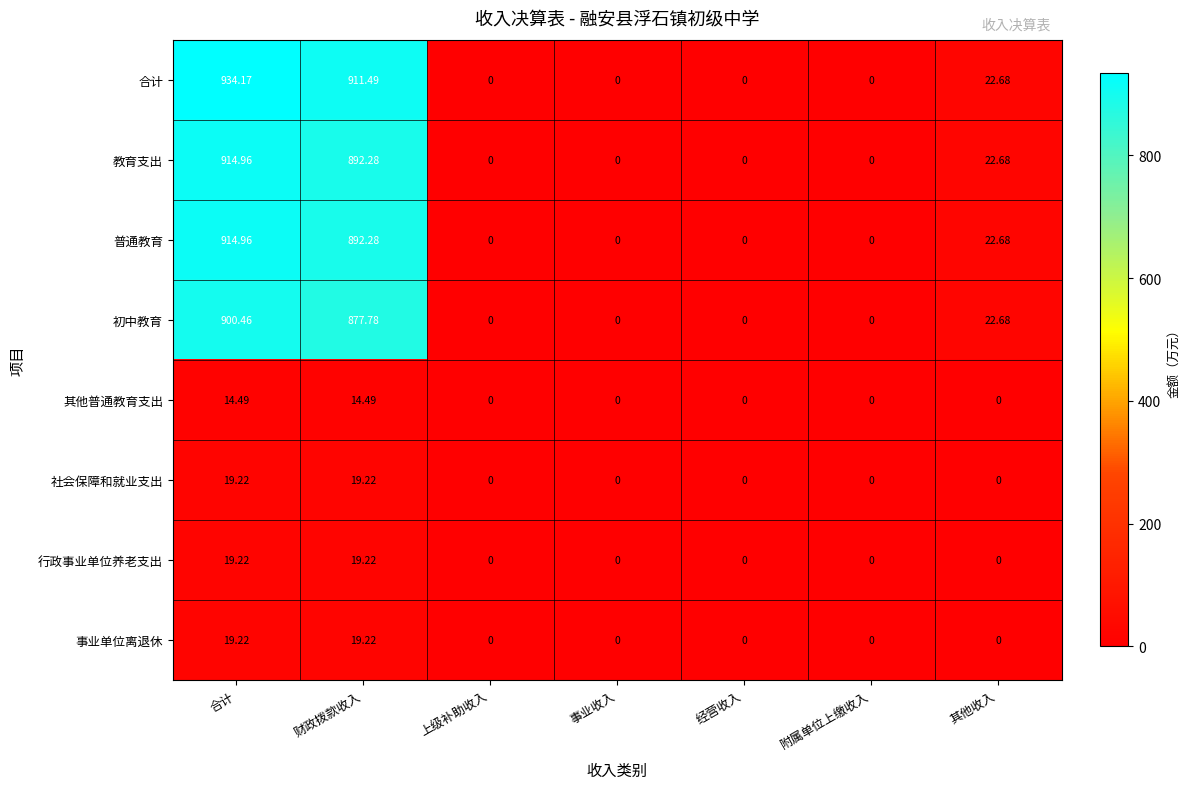

At which category is the sum across all series the highest?

合计